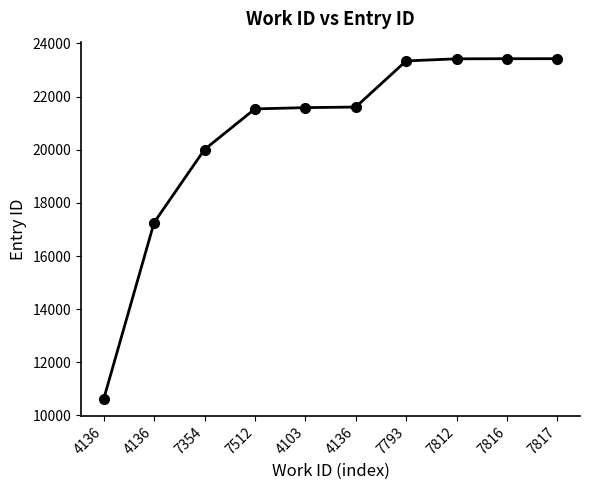

Does the chart display data point markers on the line(s)?

Yes